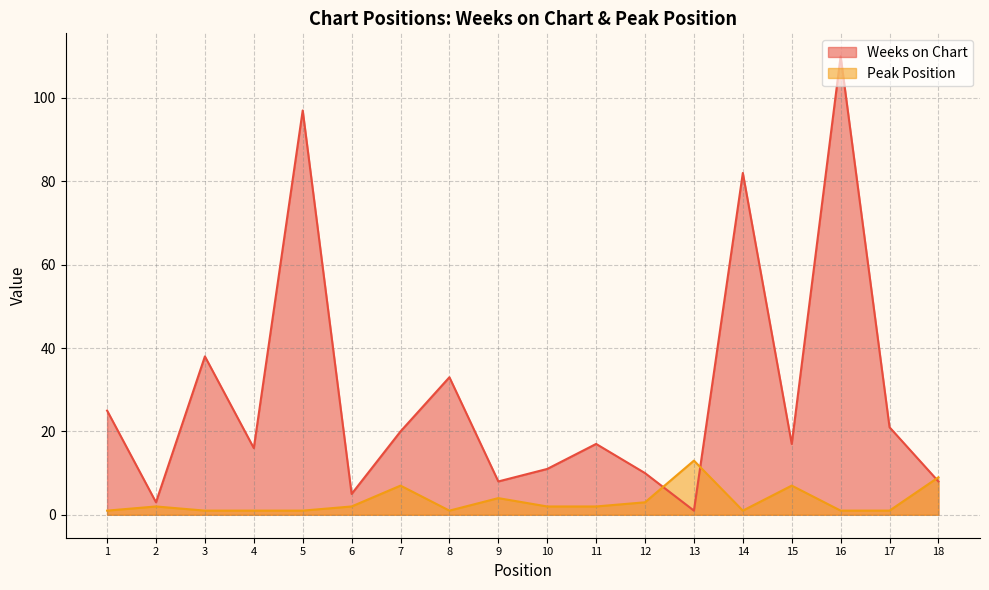

What is the value of the Weeks on Chart point at the 12th from the left?

10